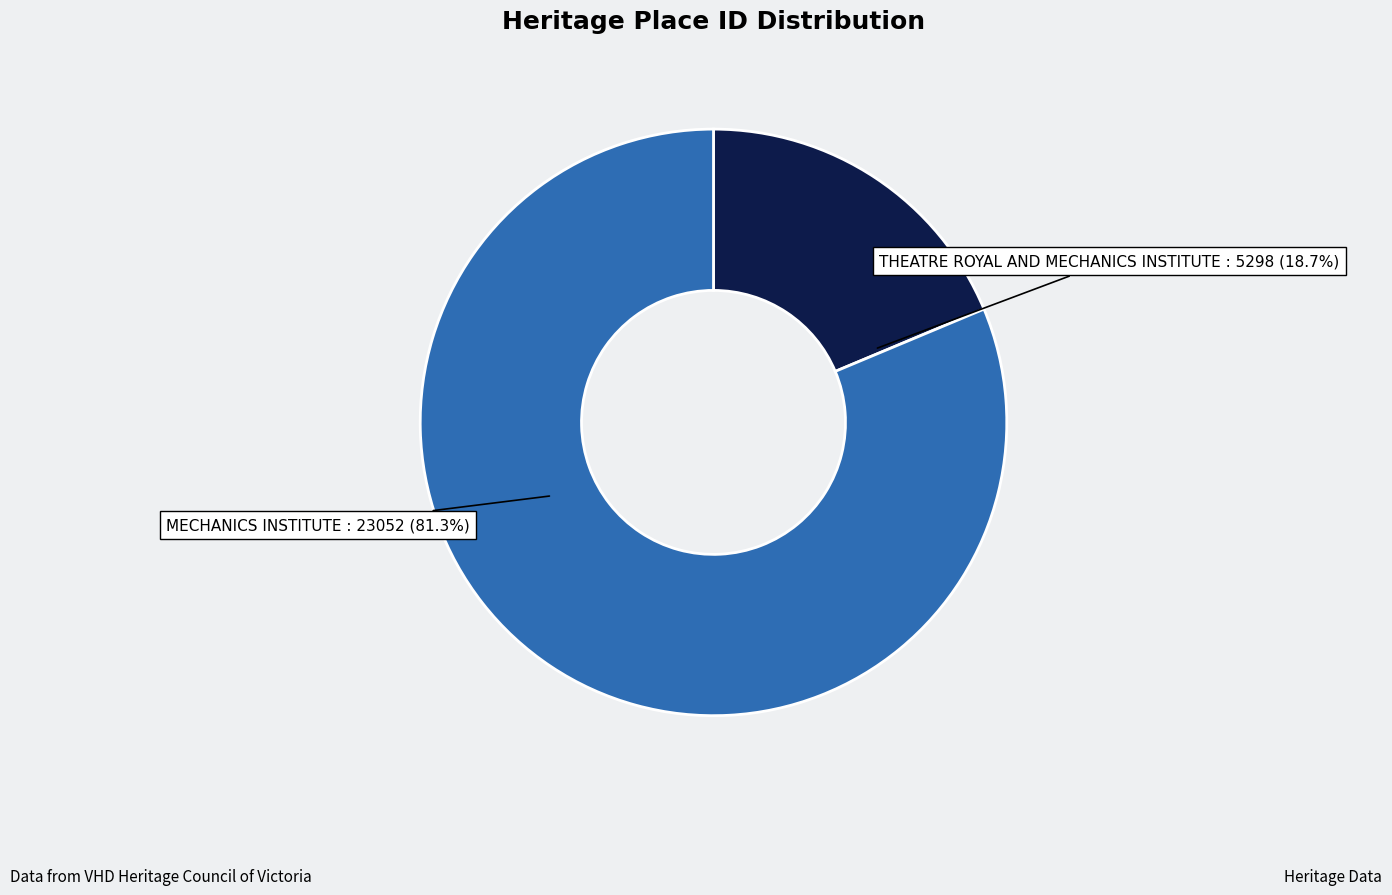

Approximately how many times larger is the value at THEATRE ROYAL AND MECHANICS INSTITUTE compared to MECHANICS INSTITUTE?

0.2